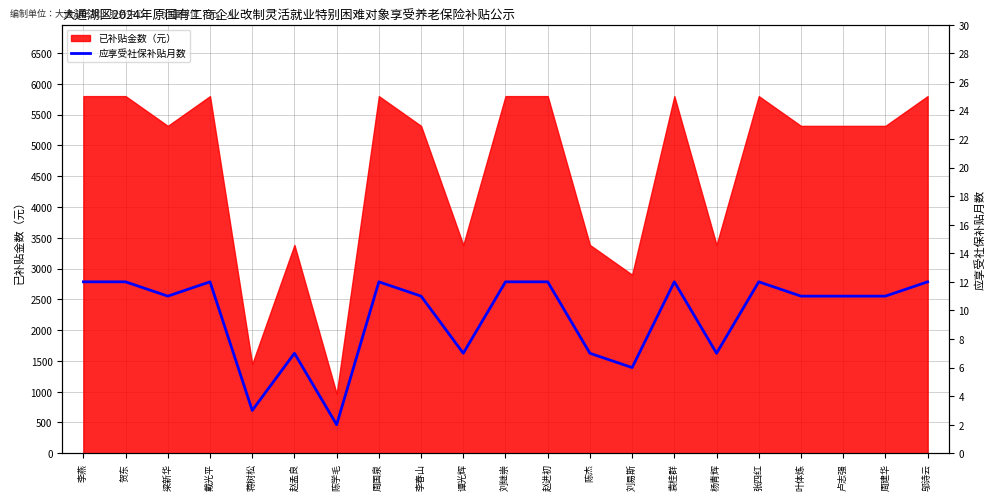

What is the approximate value of 已补贴金数（元） at 李春山?

5315.6